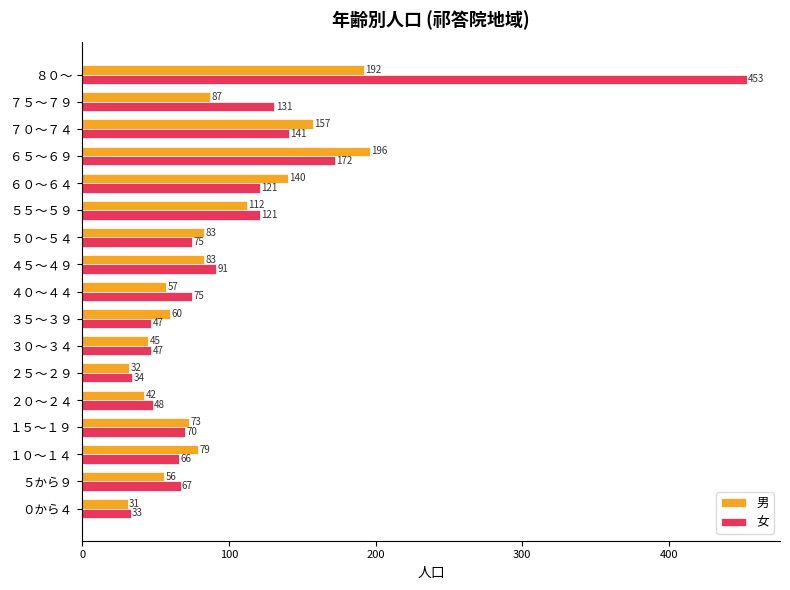

Is it true that 男 equals 18 at ２０～２４?

False